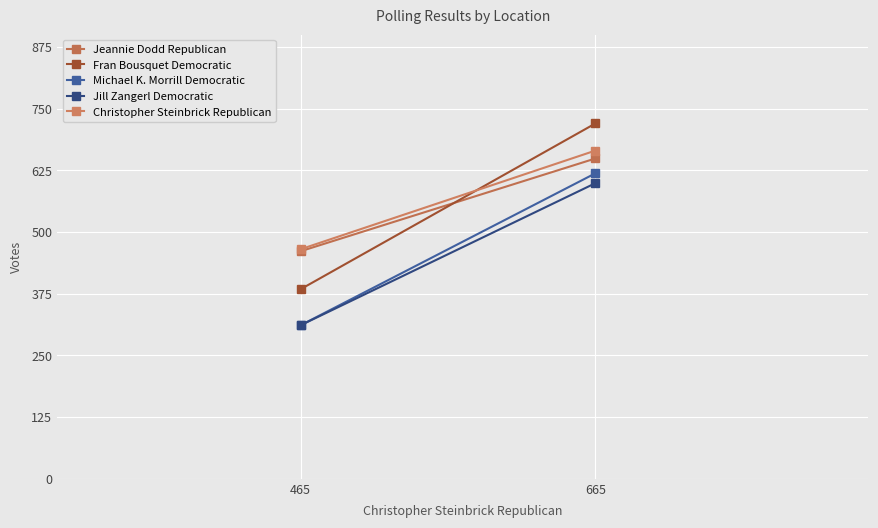

Where is Christopher Steinbrick Republican nearest to the value 565?

665